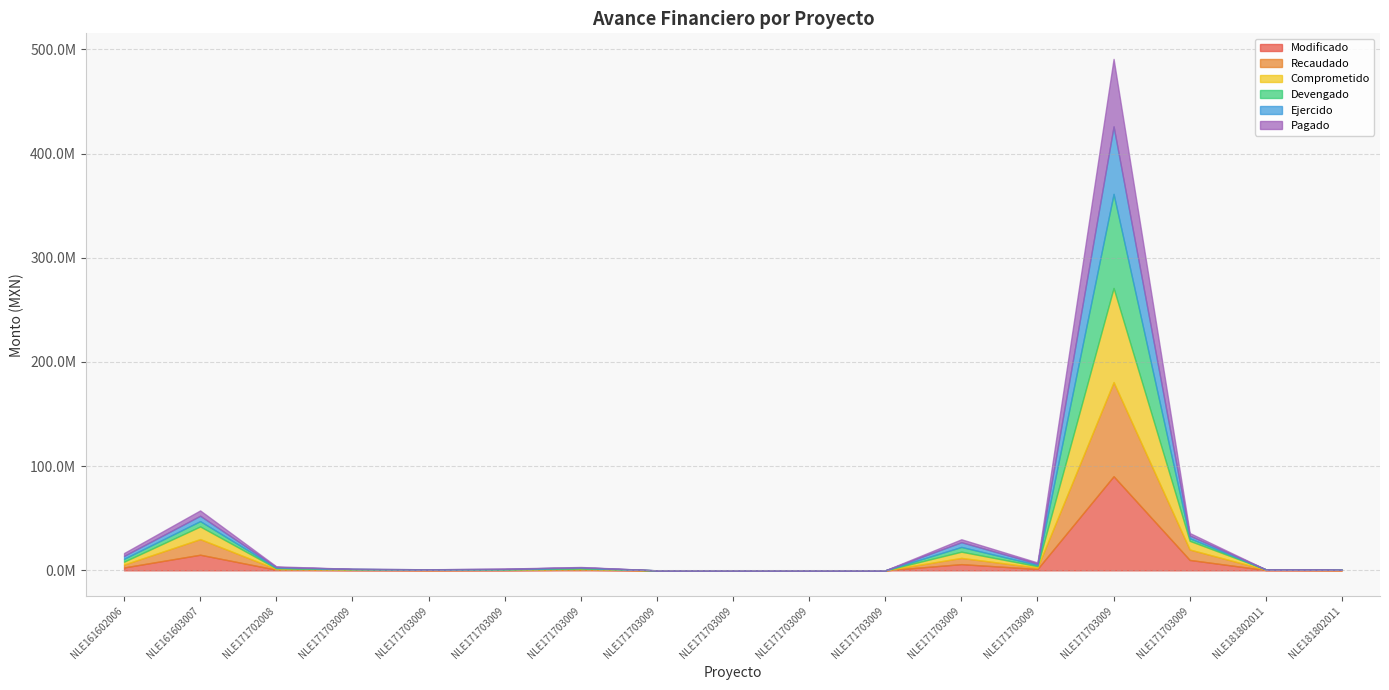

The Pagado series shows 1804743.1 at NLE17170300964398. True or false?

False